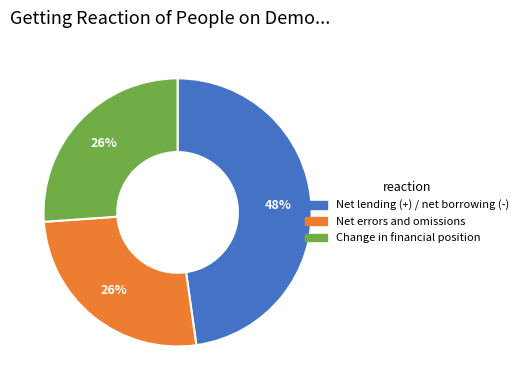

What is the ratio of the value at Net lending (+) / net borrowing (-) to the value at Change in financial position?

1.8